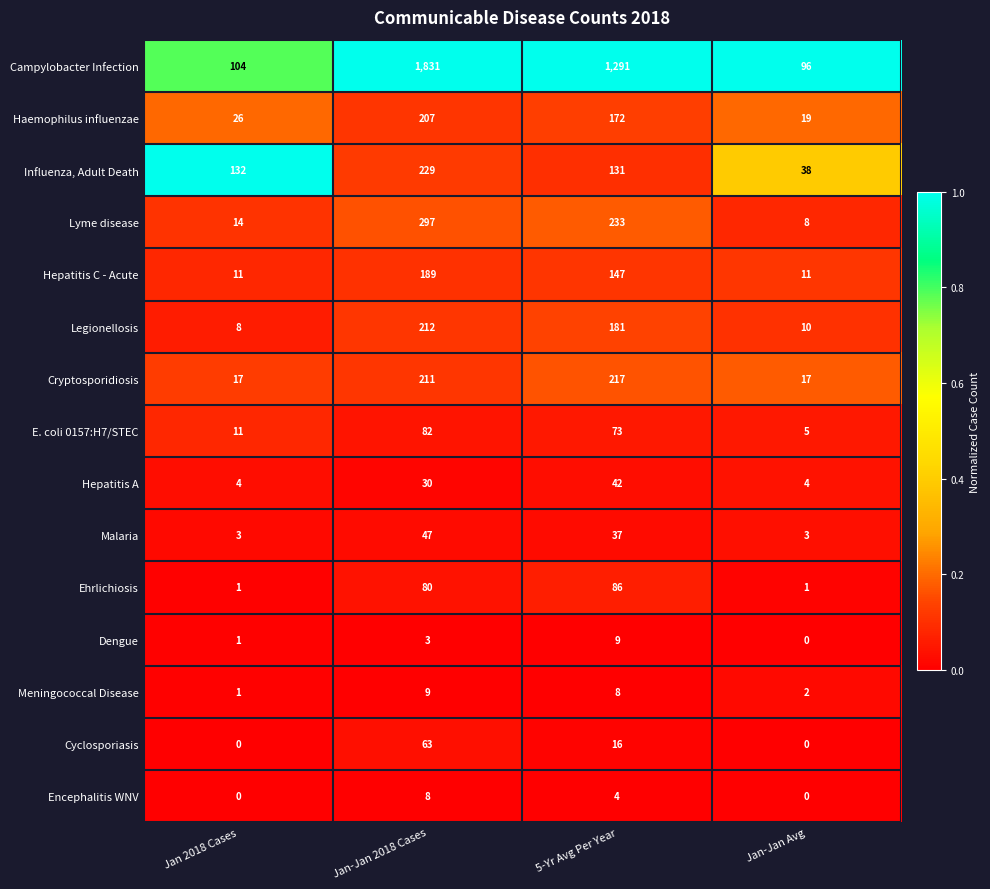

Which category has the highest value across all series?

Jan-Jan 2018 Cases